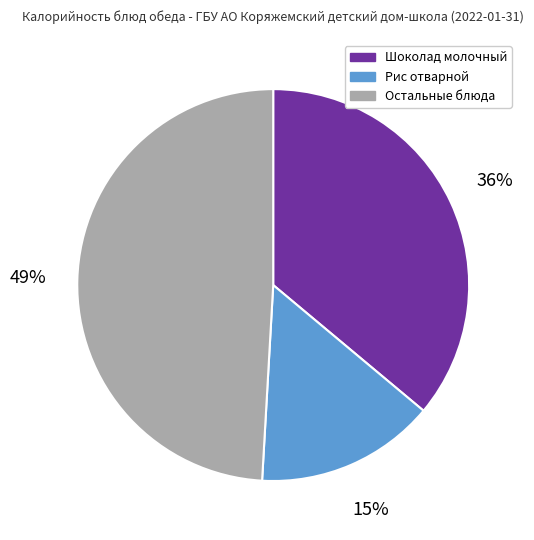

What is the ratio of the value at Рис отварной to the value at Остальные блюда?

0.3